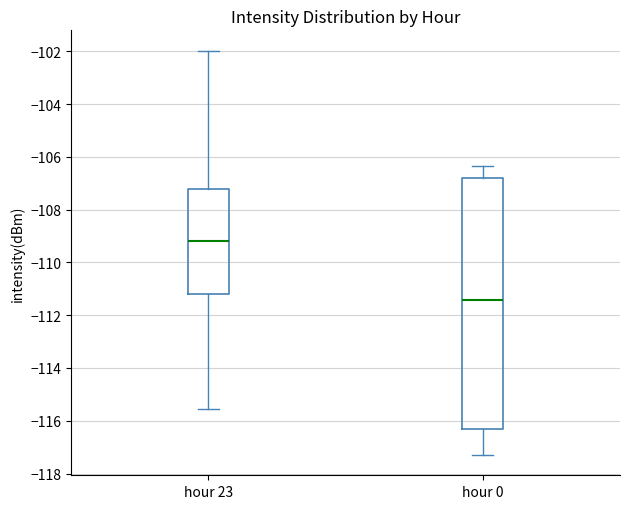

Reading left to right, read every box against the y-axis: the position of its median line, the range the box covers, and the ends of its whiskers. The values are not printed on the chart, so give them approximately, as read against the axis.

hour 23: median -109.2, box -111.2 to -107.2, whiskers -115.6 to -102.0
hour 0: median -111.4, box -116.4 to -106.8, whiskers -117.4 to -106.4